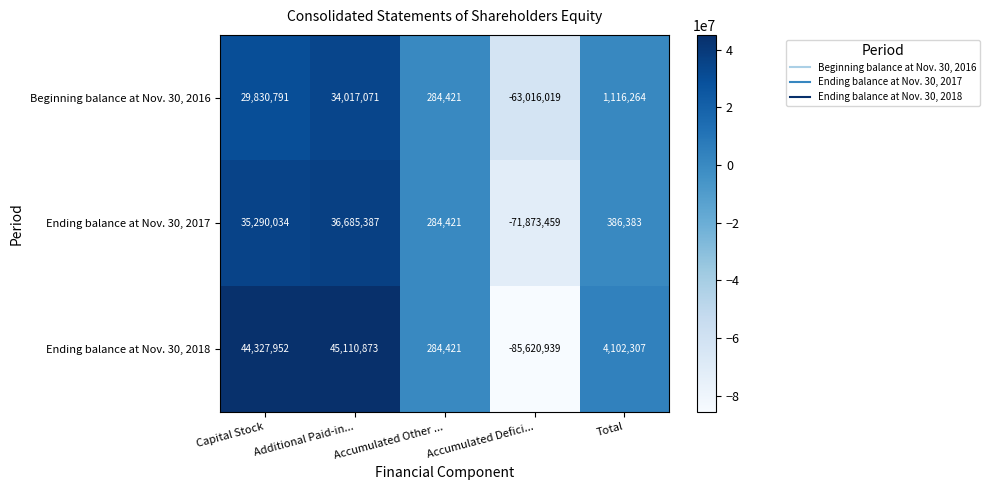

The Ending balance at Nov. 30, 2018 series shows 284421 at Accumulated Other .... True or false?

True